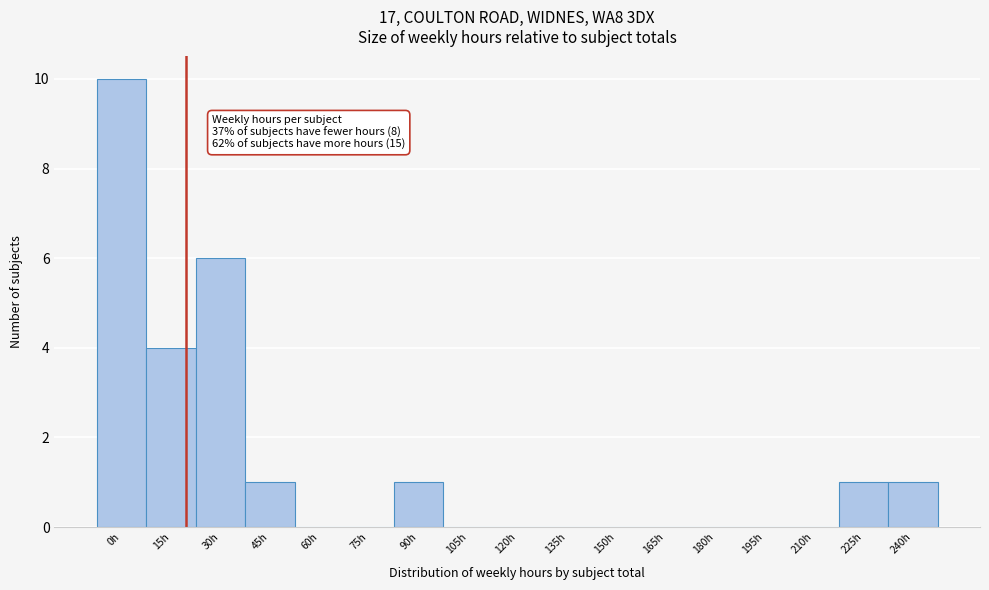

Reading right to left, transcribe all the data shown in this chart.

240h=1	225h=1	210h=0	195h=0	180h=0	165h=0	150h=0	135h=0	120h=0	105h=0	90h=1	75h=0	60h=0	45h=1	30h=6	15h=4	0h=10